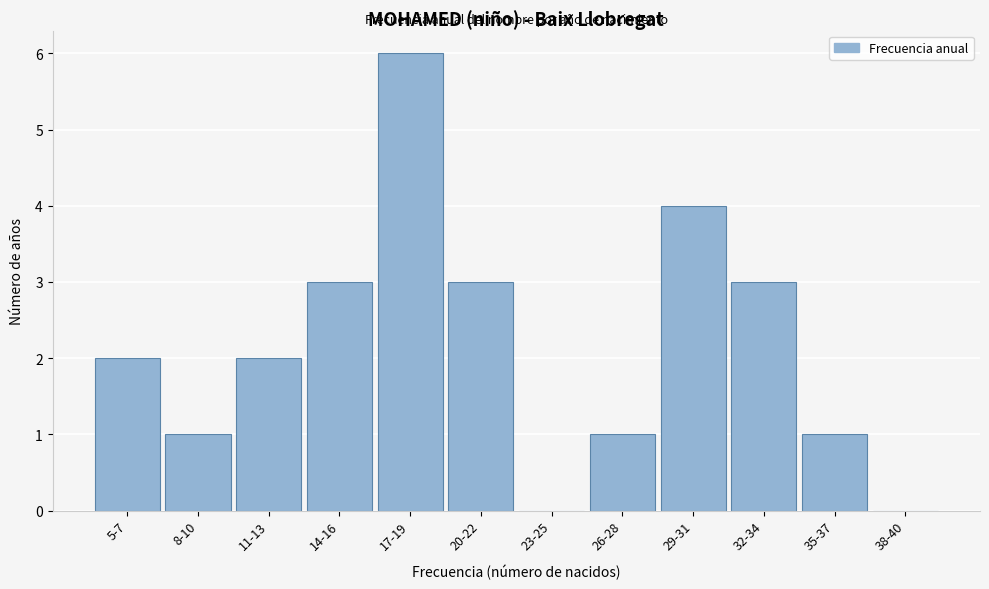

Reading left to right, extract all data points from this chart.

5-7=2	8-10=1	11-13=2	14-16=3	17-19=6	20-22=3	23-25=0	26-28=1	29-31=4	32-34=3	35-37=1	38-40=0